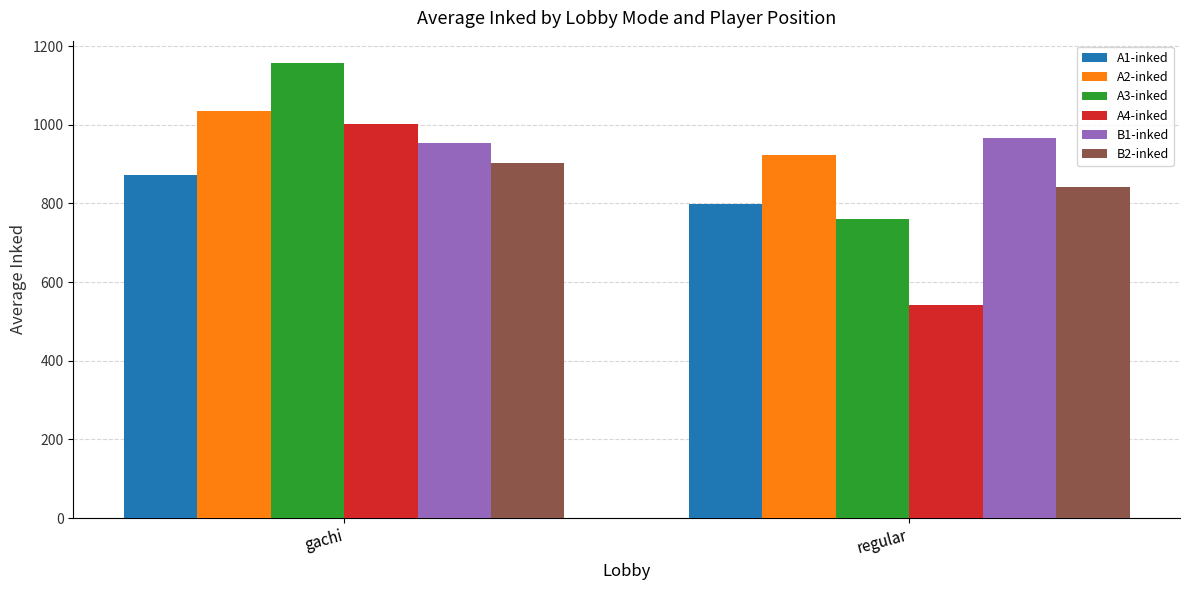

At gachi, list the series in order from largest to smallest.

A3-inked, A2-inked, A4-inked, B1-inked, B2-inked, A1-inked